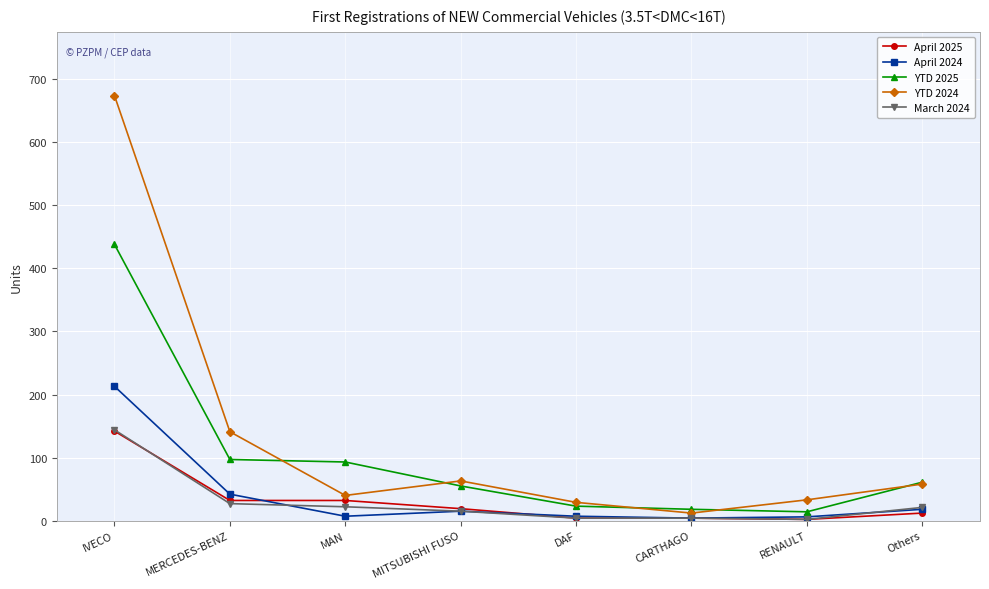

What is the greatest value displayed?

674